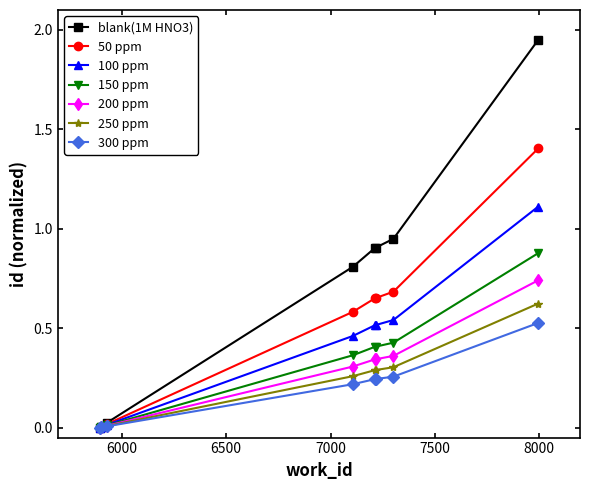

Which series has the largest total across all categories?

blank(1M HNO3)